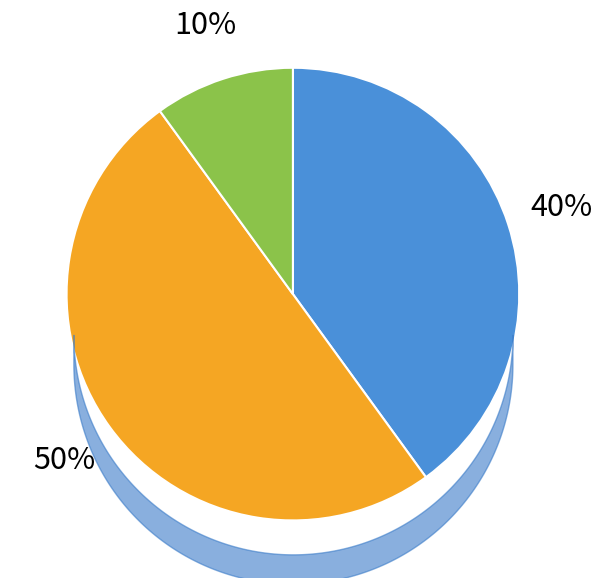

Does any single category account for the majority?

No